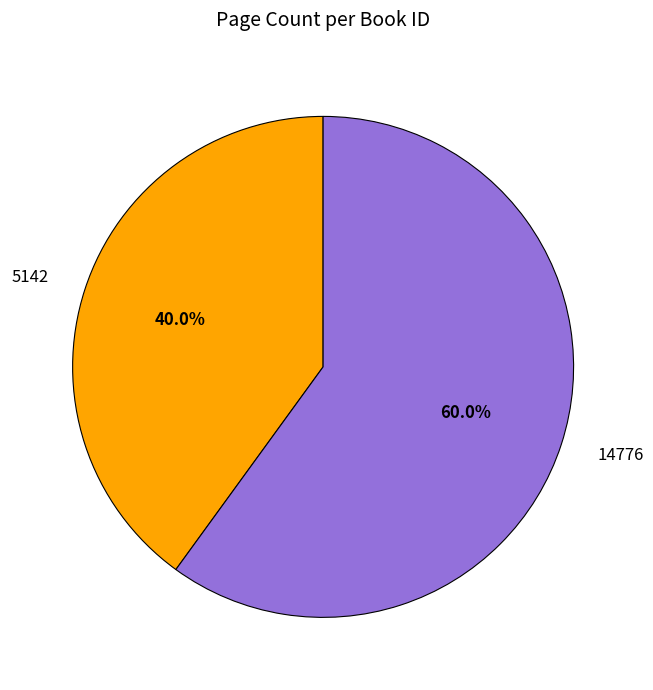

To the nearest percent, what is the combined percentage of 5142 and 14776?

100%